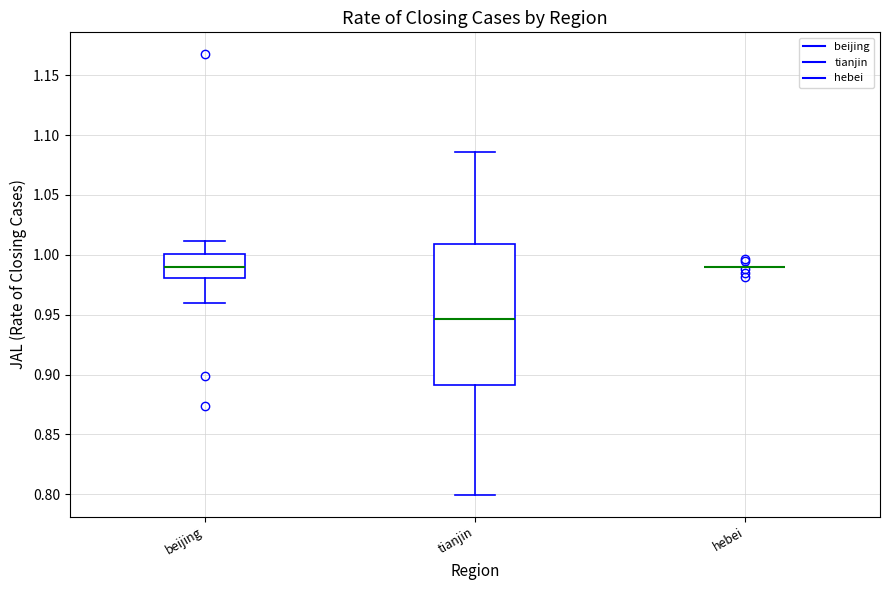

Reading left to right, read every box against the y-axis: the position of its median line, the range the box covers, and the ends of its whiskers. The values are not printed on the chart, so give them approximately, as read against the axis.

beijing: median 0.990, box 0.980 to 1.000, whiskers 0.960 to 1.010
tianjin: median 0.945, box 0.890 to 1.010, whiskers 0.800 to 1.085
hebei: box collapsed to a line at 0.990, whiskers 0.990 to 0.990